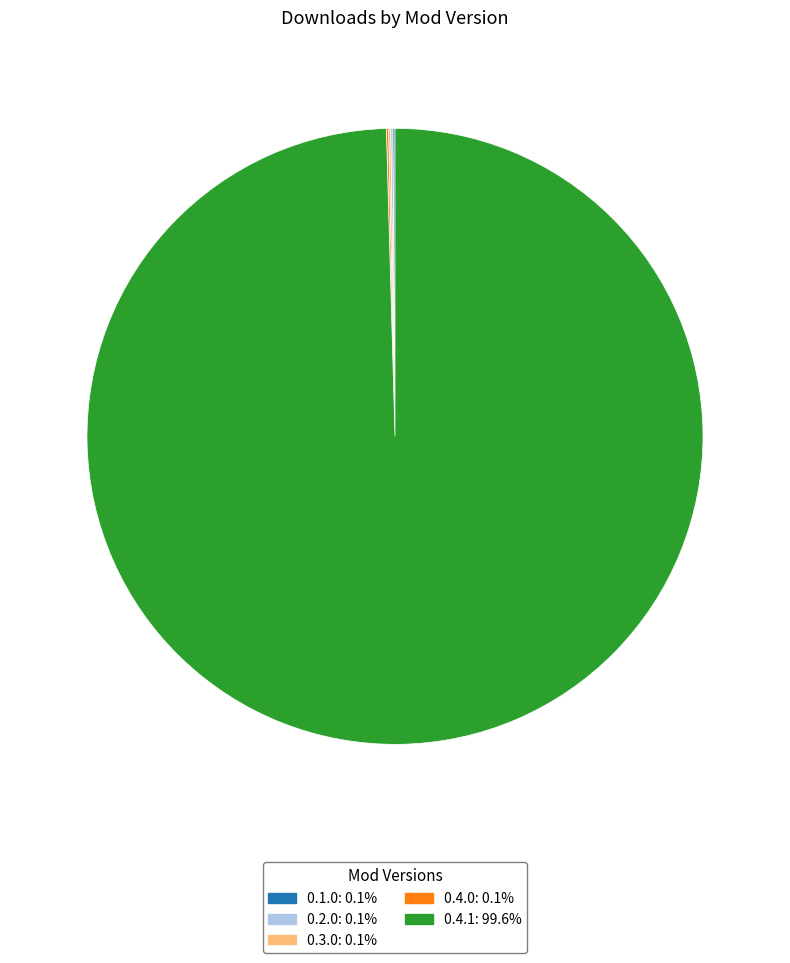

Does 0.4.1: 99.6% account for over 50% of the chart?

Yes